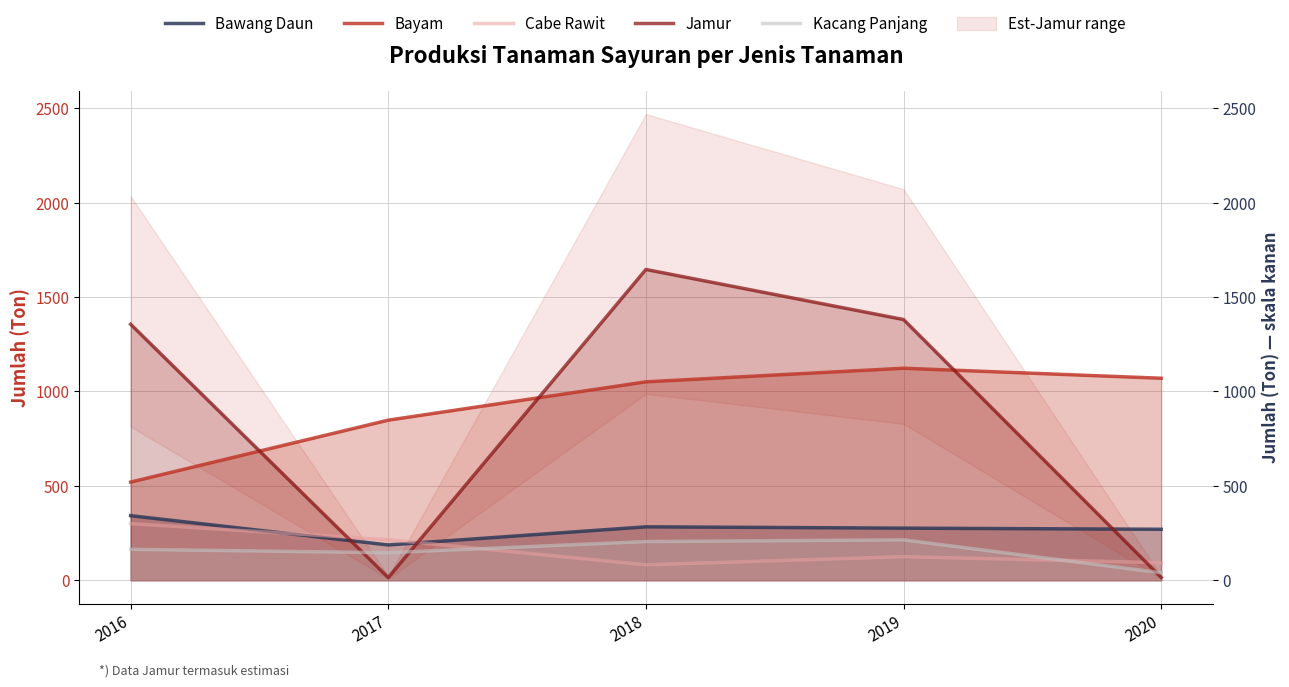

Which series has the largest total across all categories?

Bayam